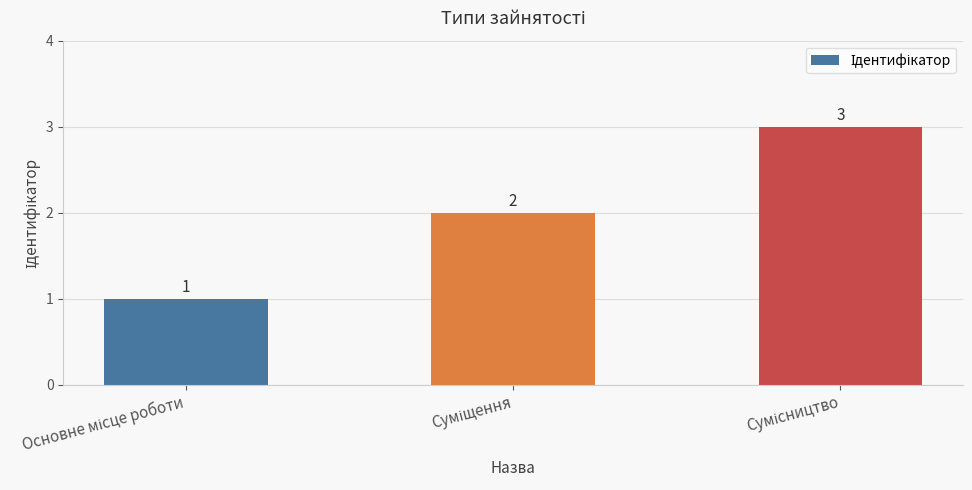

Count the values in the range 1 to 3.

3